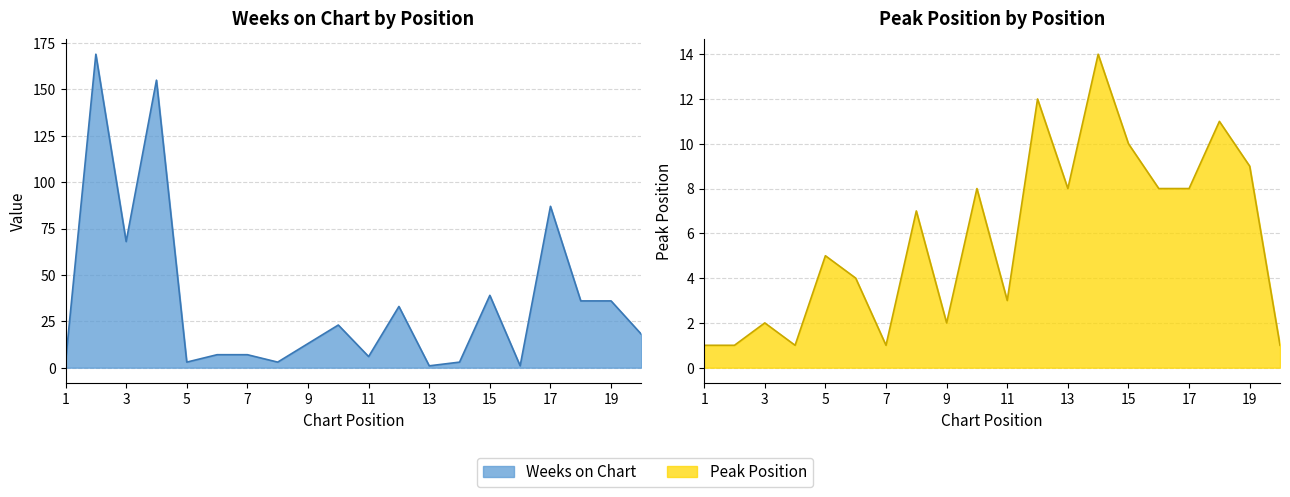

What is the maximum value shown in the chart?

169